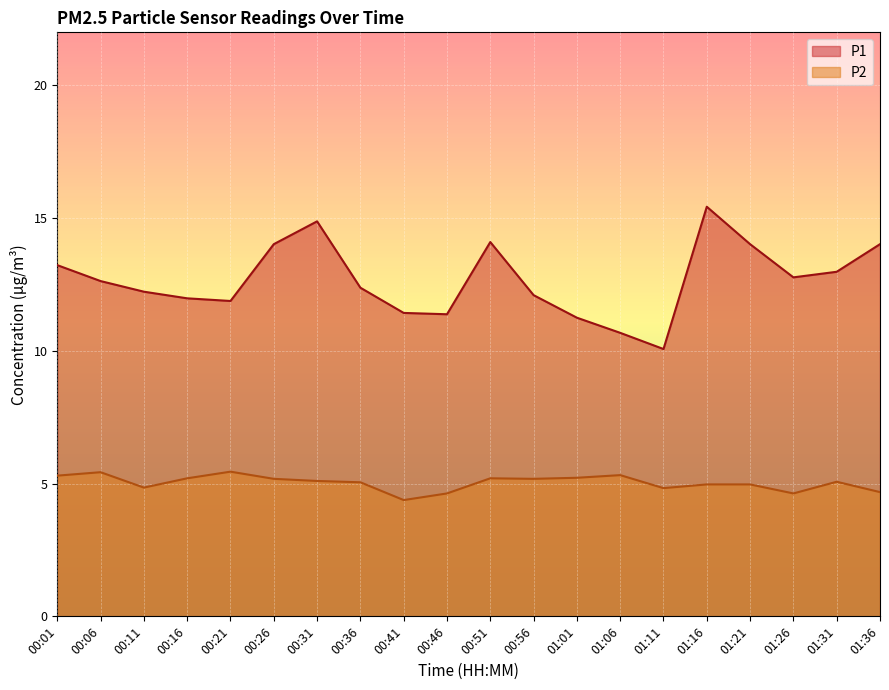

What is the value of the P2 point at the 16th from the left?

5.0